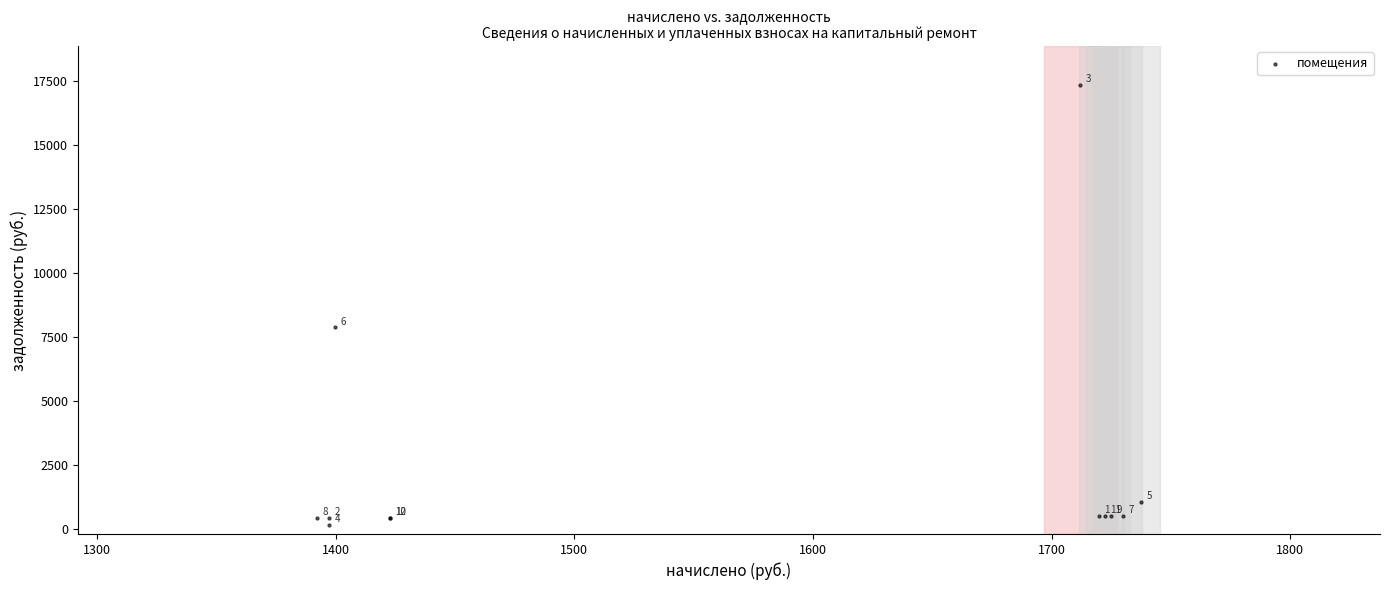

What Y value in the scatter plot is closest to 8766?

7878.3